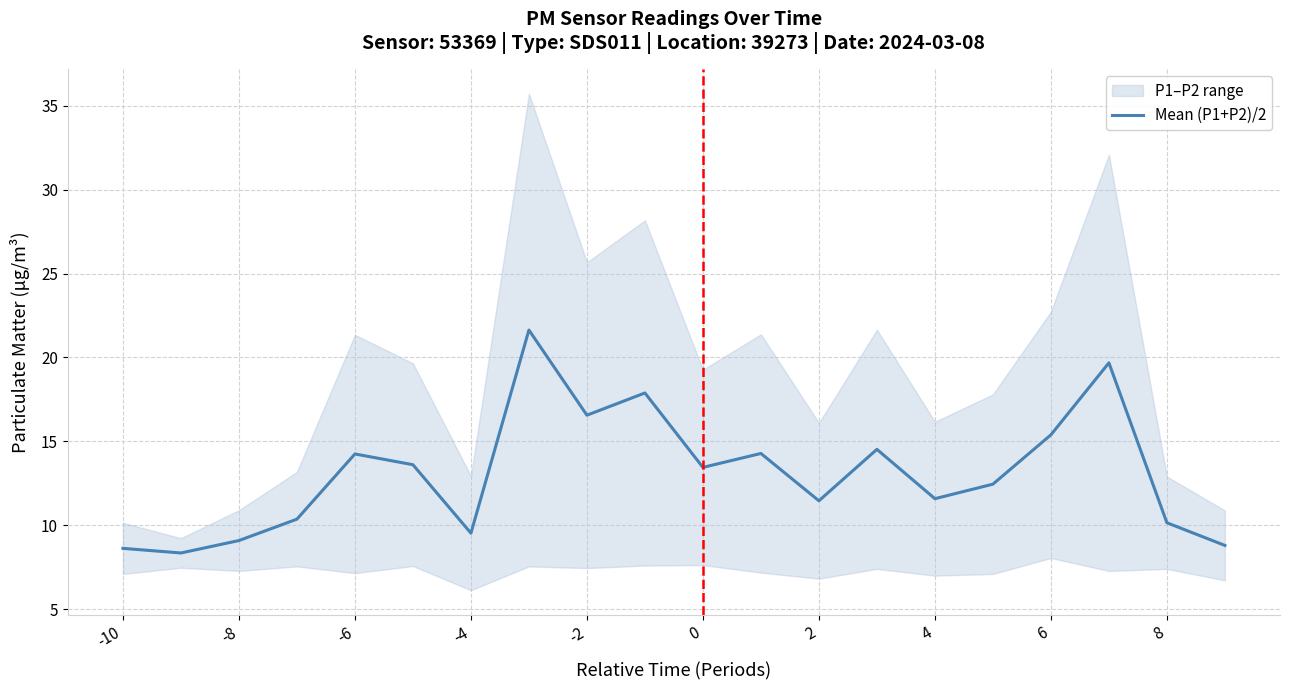

Where does the Mean (P1+P2)/2 series first go above 13?

-6